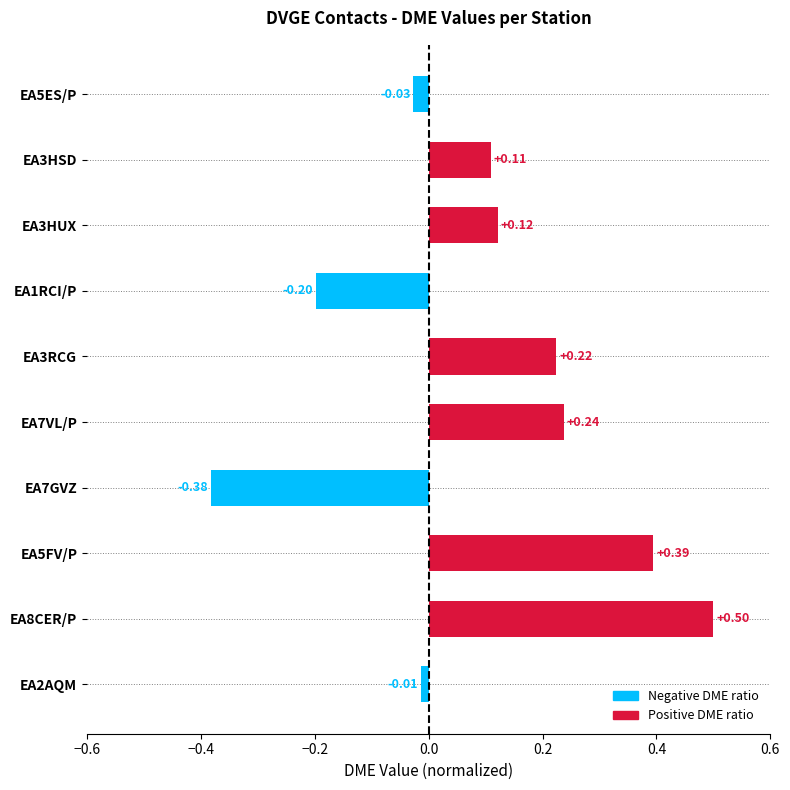

Rank the categories by value from highest to lowest.

EA8CER/P, EA5FV/P, EA7VL/P, EA3RCG, EA3HUX, EA3HSD, EA2AQM, EA5ES/P, EA1RCI/P, EA7GVZ